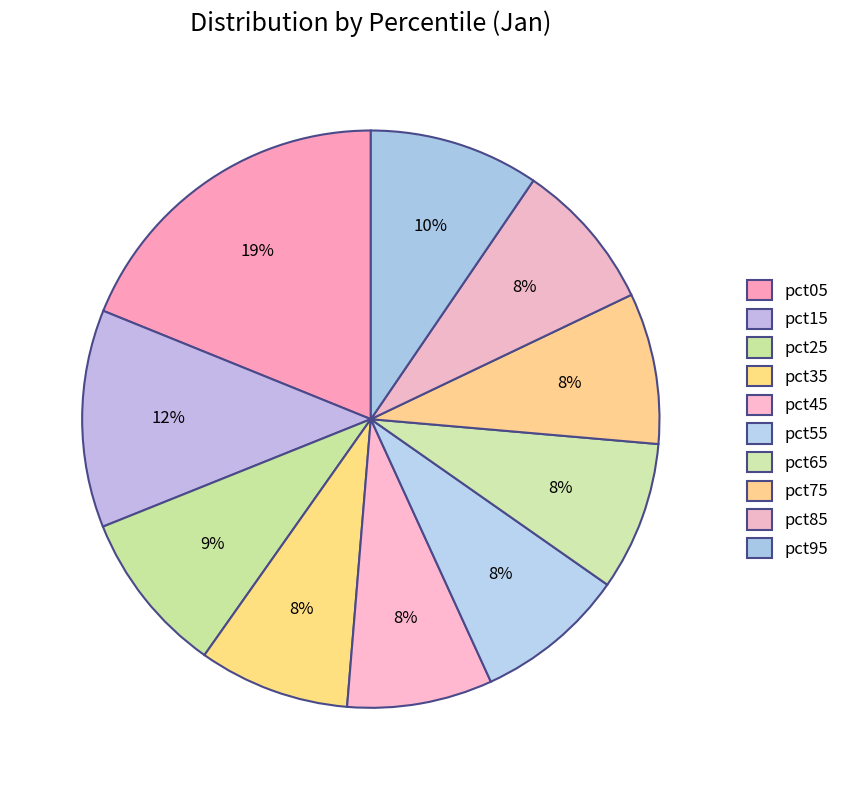

Is it true that pct95 is 21% of the pie?

False